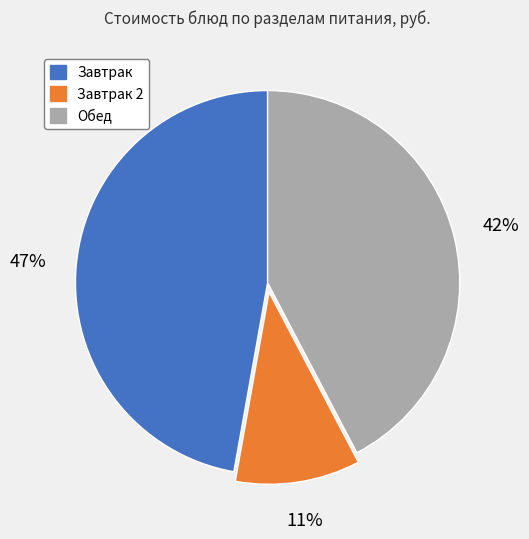

To the nearest percent, what percentage of the pie is Завтрак?

47%